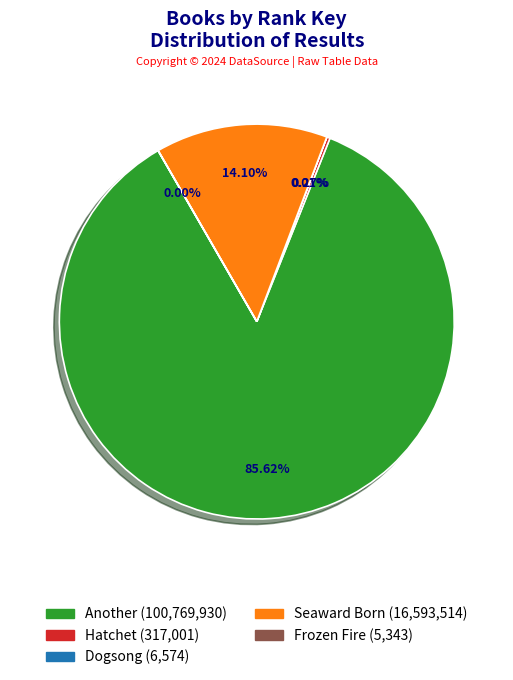

What is the largest slice in the pie chart?

Another